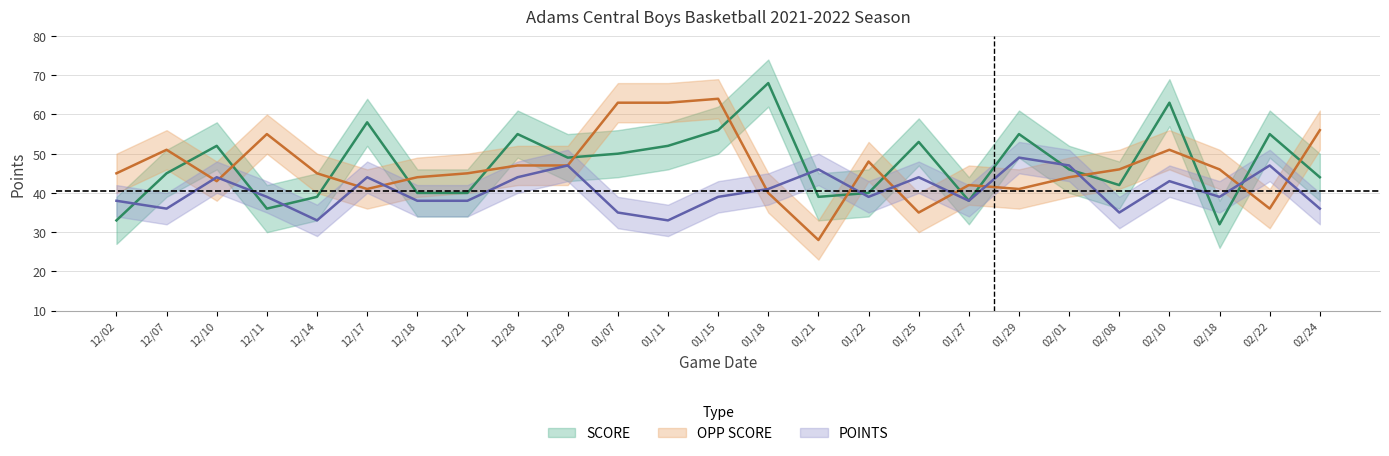

The value of SCORE at 01/27 is 12. True or false?

False